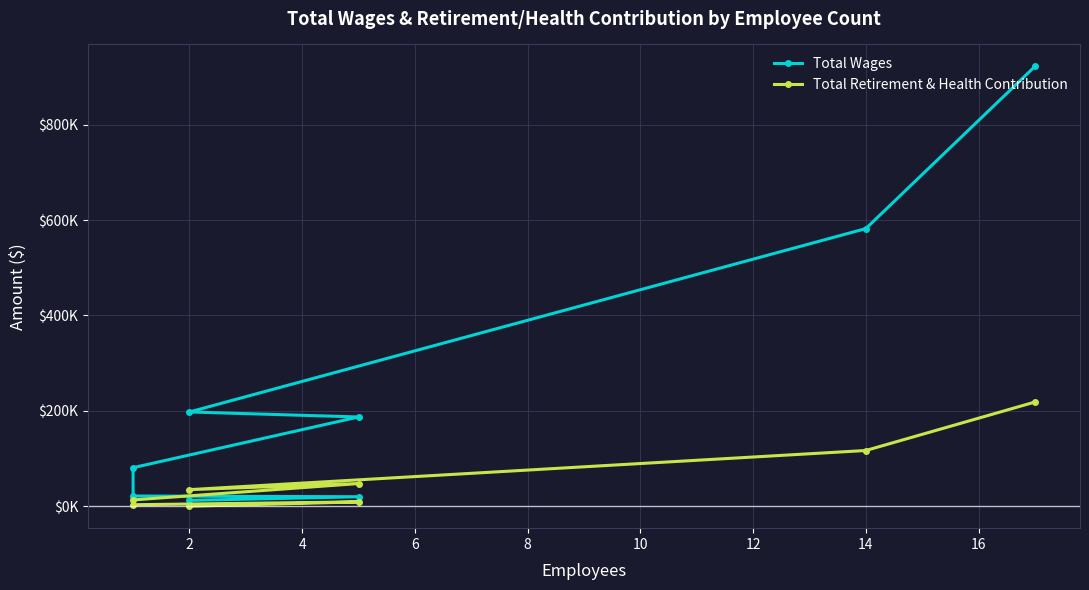

What is the average value of the Total Retirement & Health Contribution series?

55300